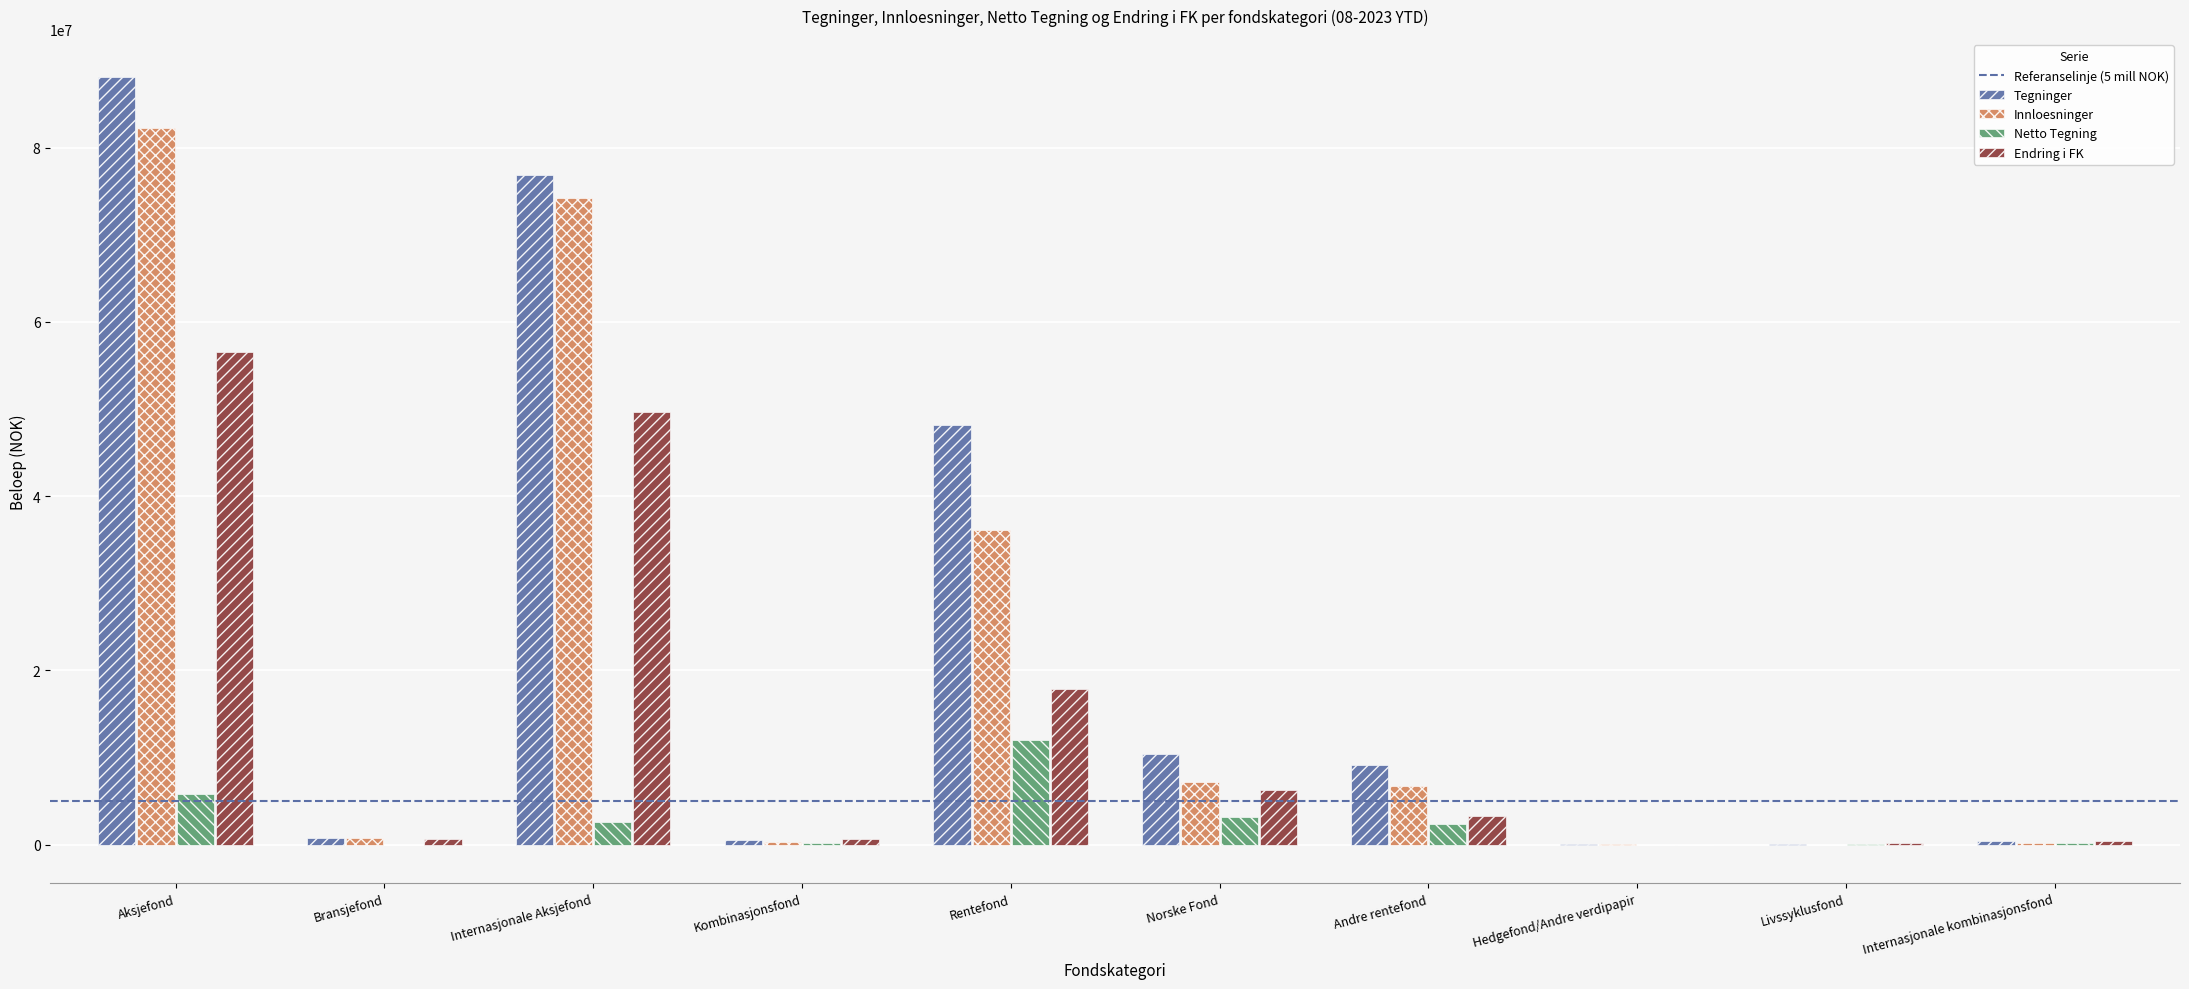

Between Rentefond and Hedgefond/Andre verdipapir, which series saw the biggest shift?

Tegninger